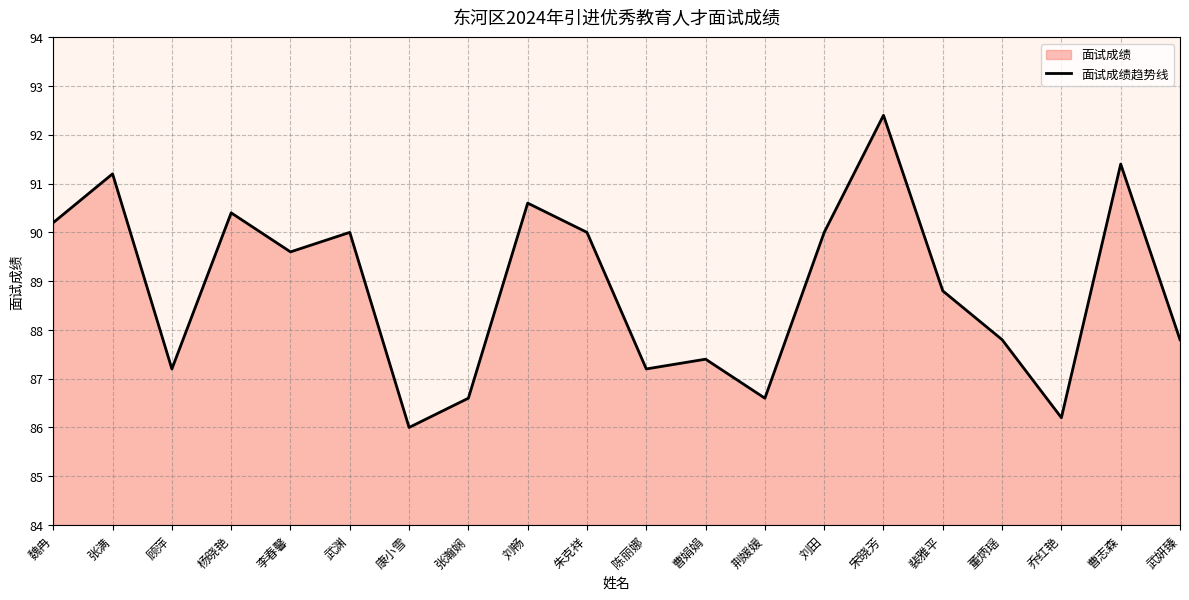

Where does the data first go above 89?

魏冉